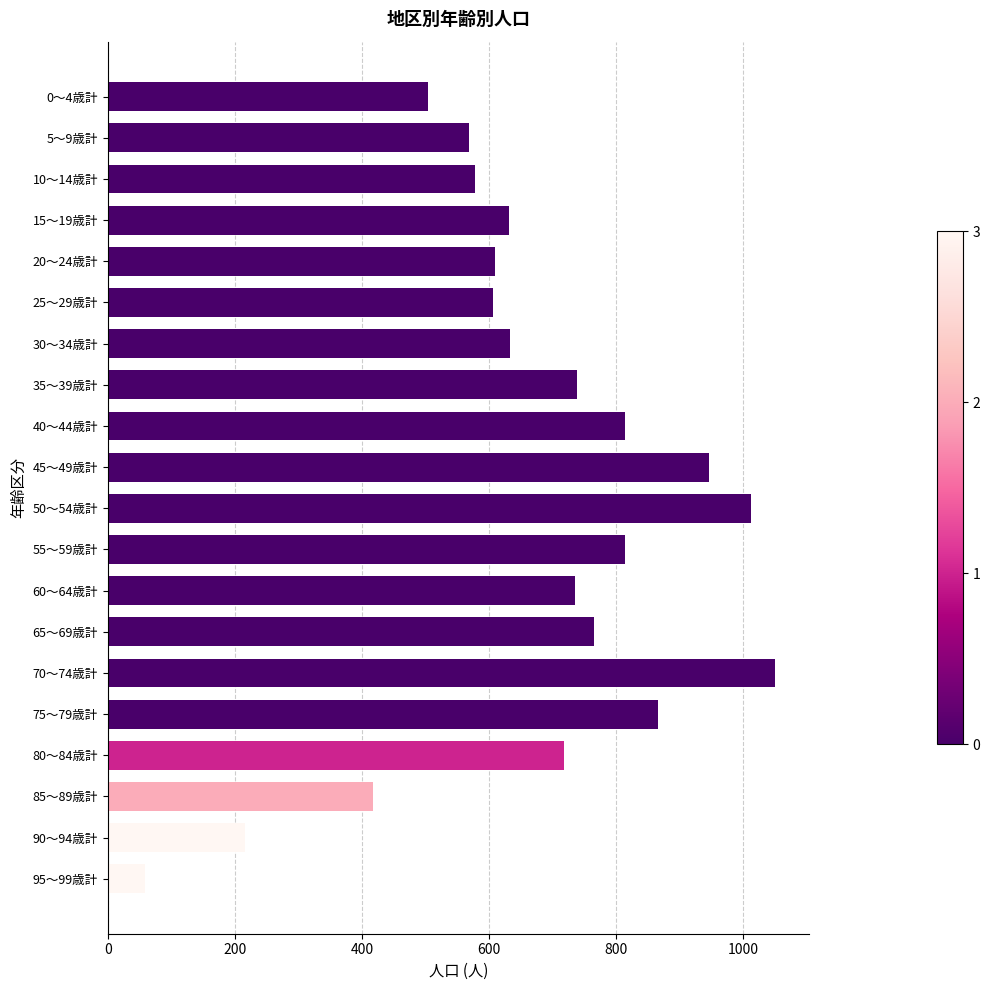

What is the greatest value displayed?

1051